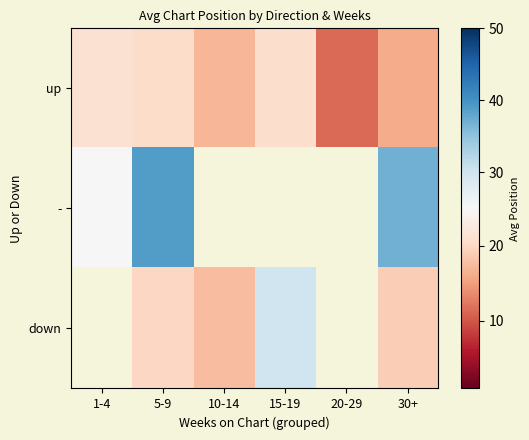

At which label does - reach its minimum?

1-4